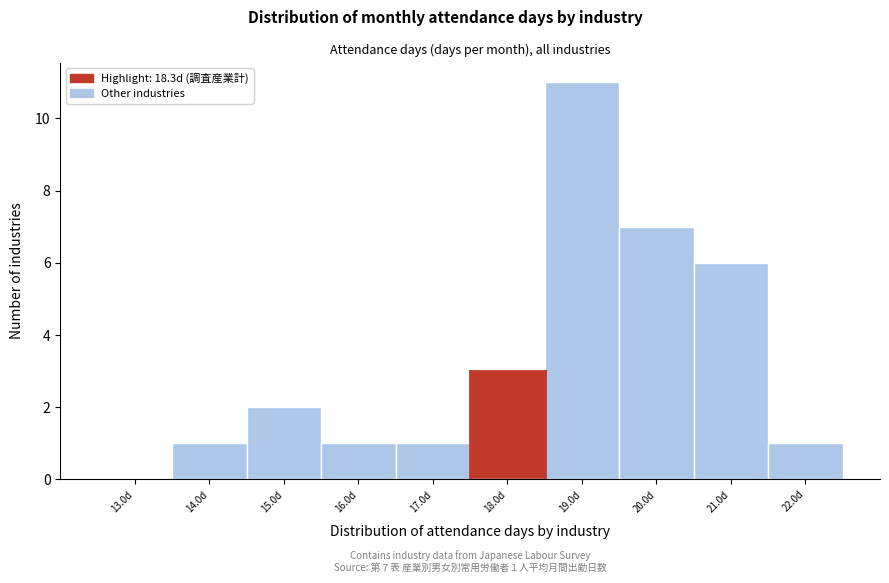

Which range on the x-axis has the tallest bar?

18.5 to 19.5